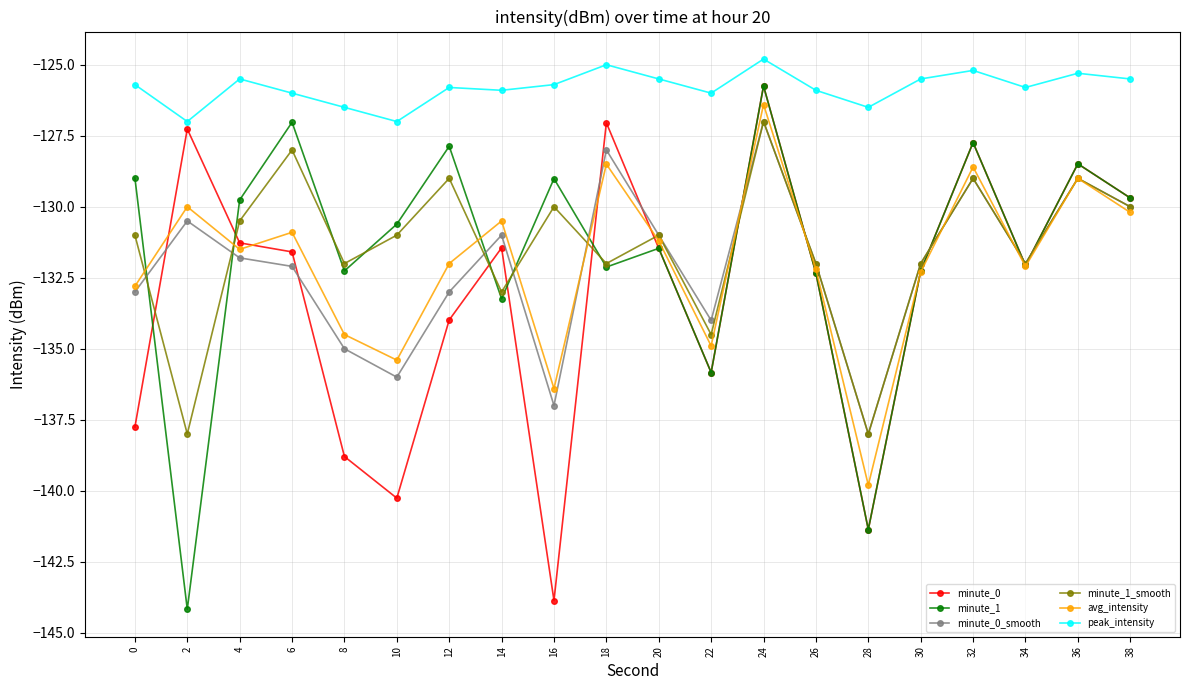

The minute_0 series shows -42.2 at 24. True or false?

False